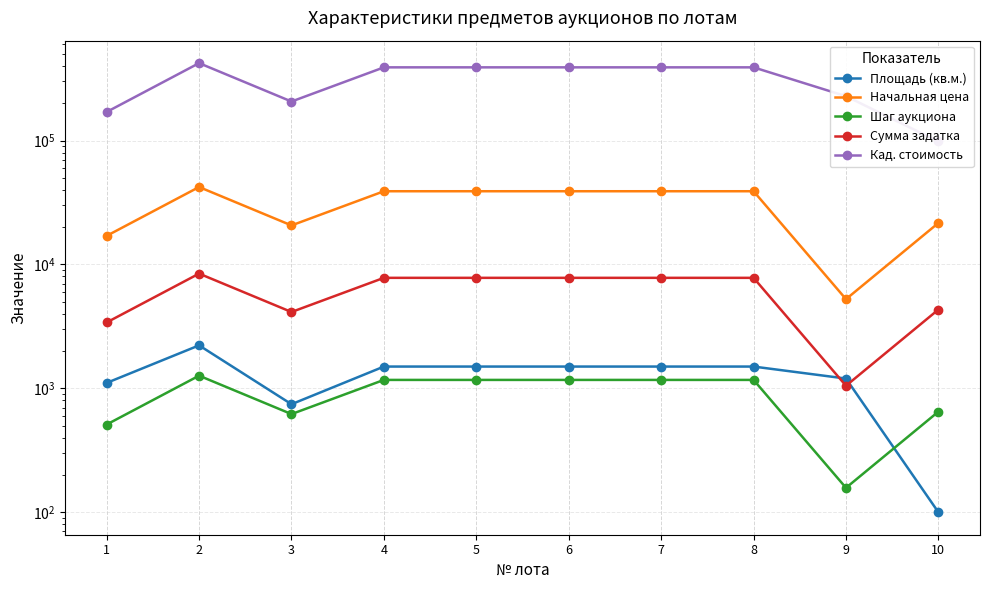

True or false: Шаг аукциона and Сумма задатка cross at least once.

False